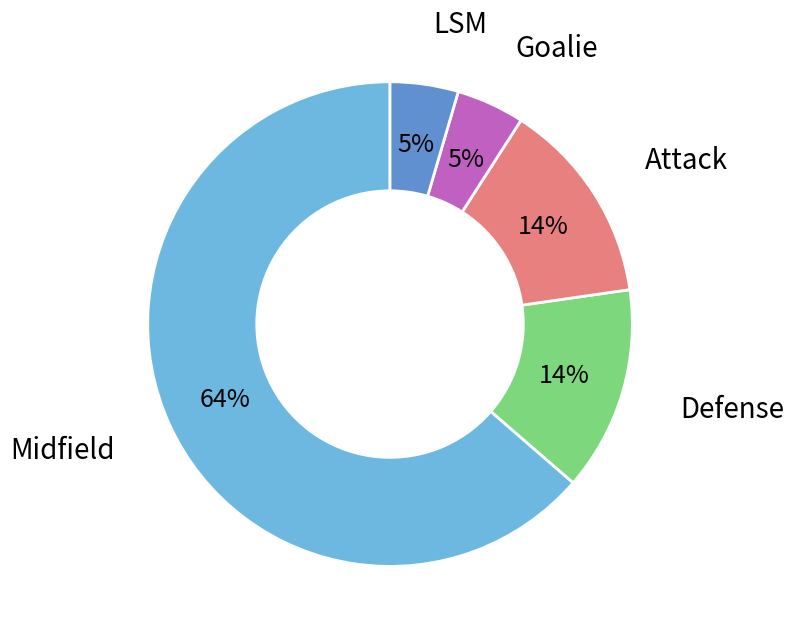

Is there any slice that represents more than half of the pie?

Yes